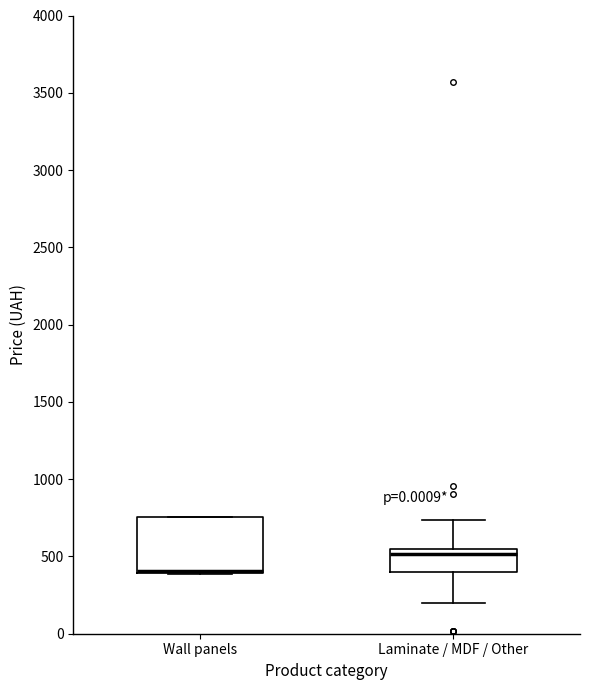

Reading left to right, read every box against the y-axis: the position of its median line, the range the box covers, and the ends of its whiskers. The values are not printed on the chart, so give them approximately, as read against the axis.

Wall panels: median 400 (drawn on the box's lower edge), box 400 to 750, whiskers 400 to 750
Laminate / MDF / Other: median 500, box 400 to 550, whiskers 200 to 750